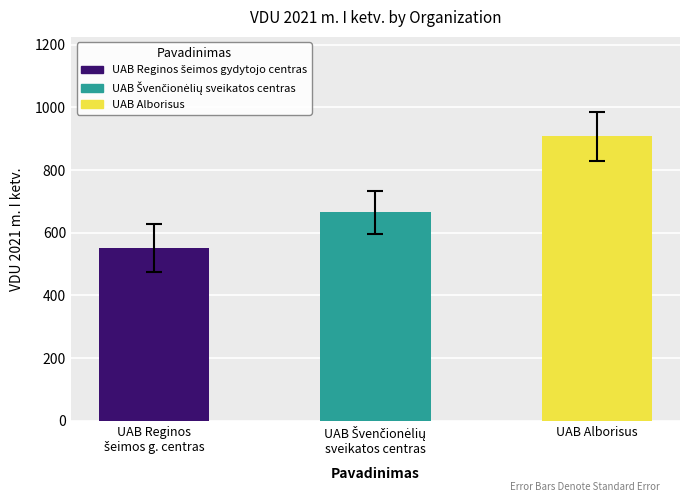

True or false: VDU 2021 m. I ketv. has a value of 907.2 at UAB Alborisus.

True